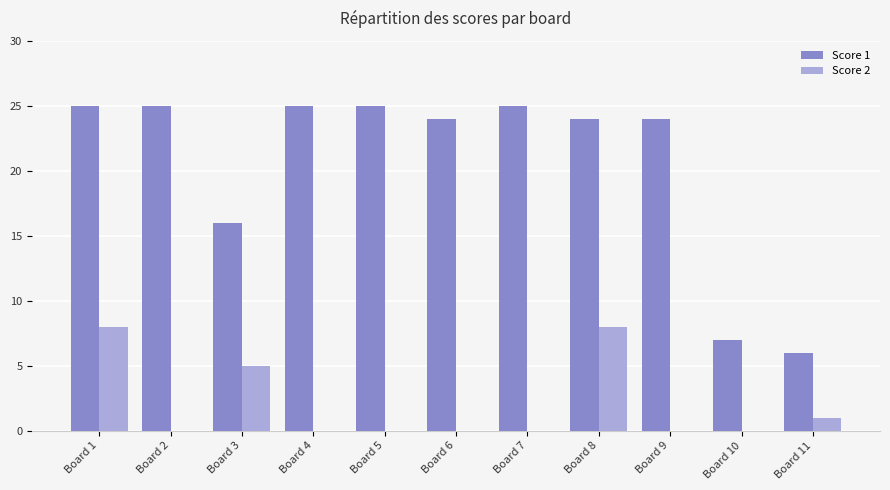

What are all the series names shown in the legend?

Score 1, Score 2